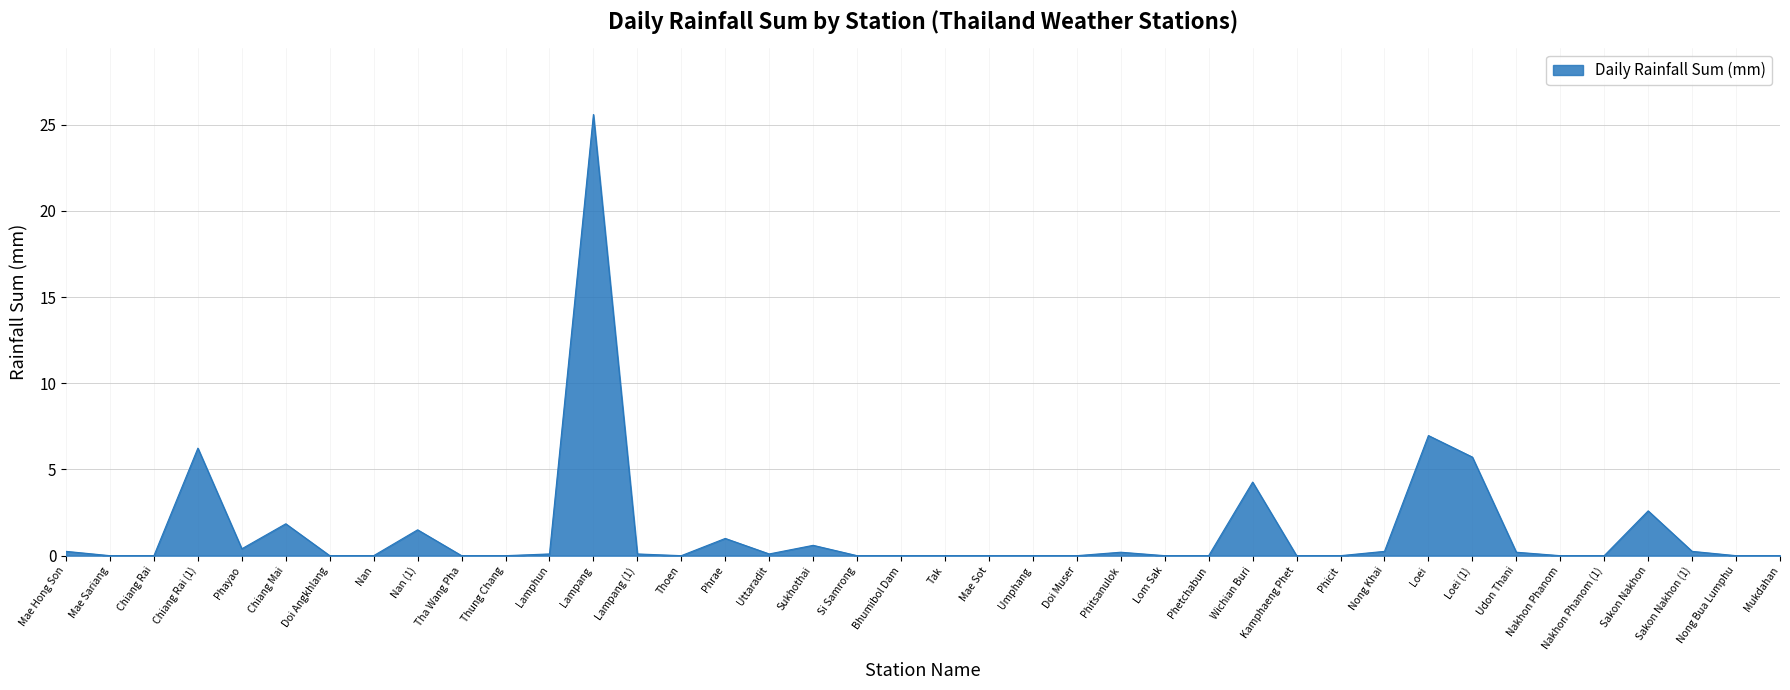

What is the difference between the second highest and second lowest values?

7.0